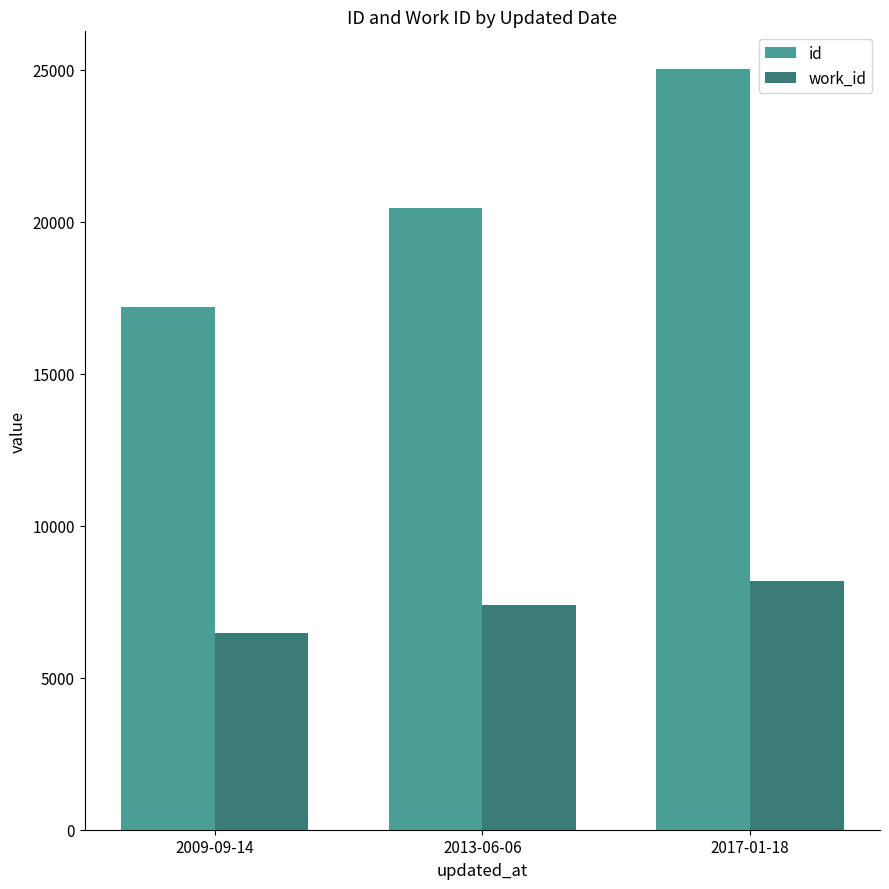

How many bars are there in total?

6